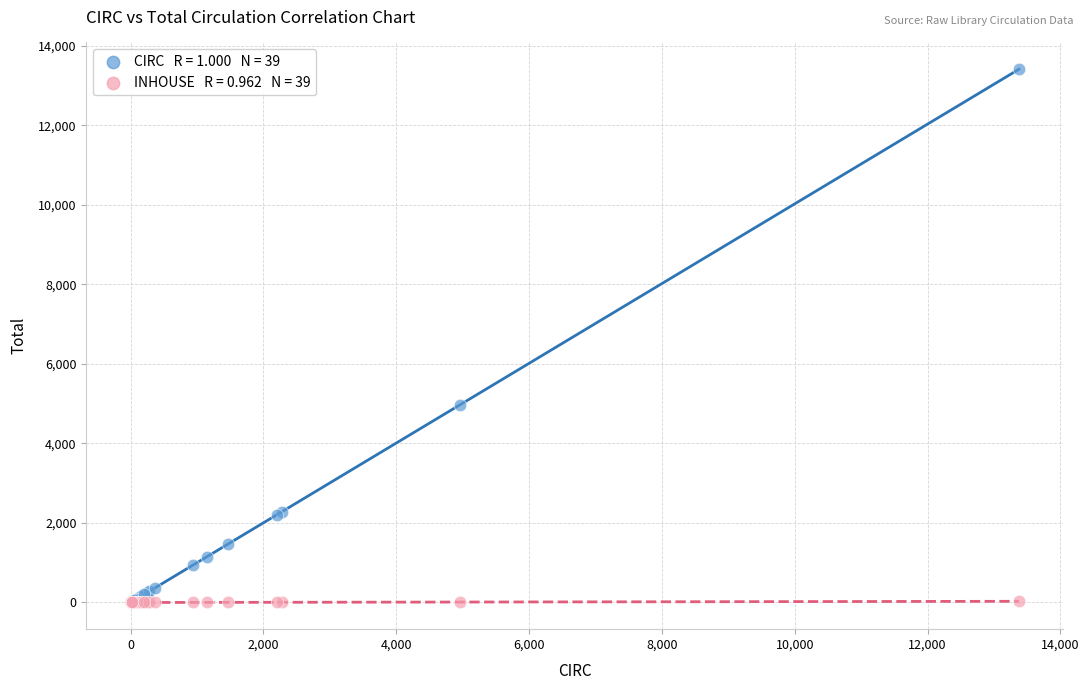

Across all series, what Y value is closest to 6704?

4969